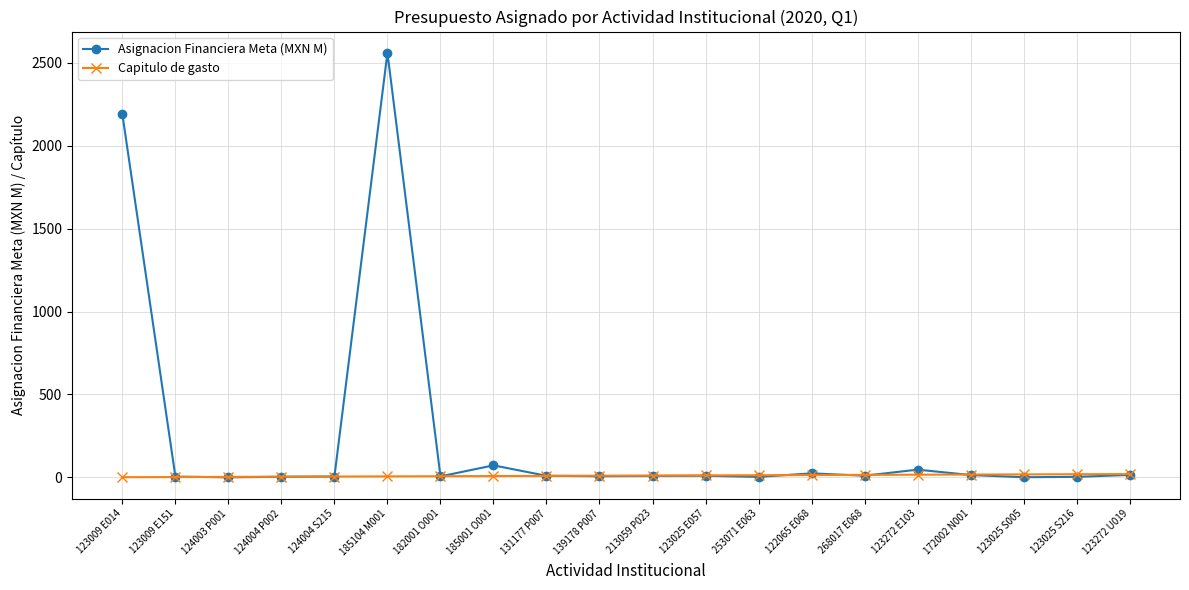

At which category is the sum across all series the highest?

185104 M001